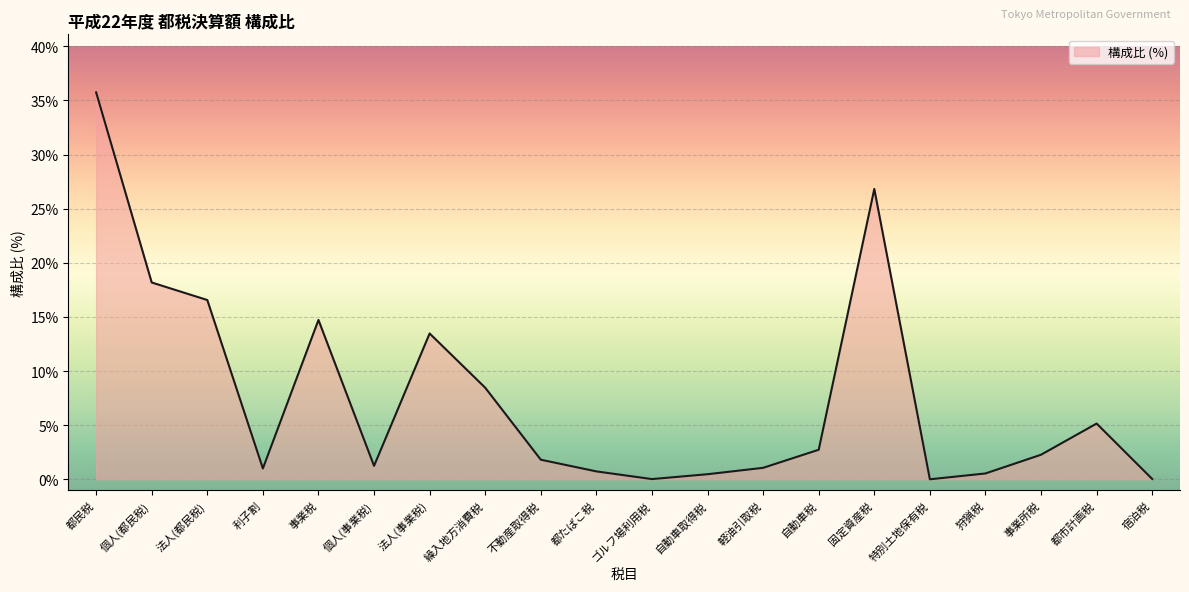

What is the ratio of the value at 事業税 to the value at 繰入地方消費税?

1.7